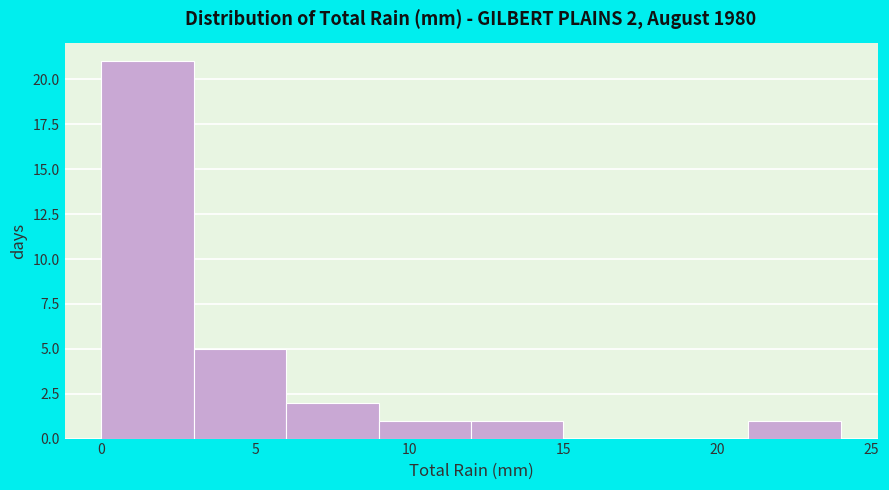

Over which range of the x-axis is the bar tallest?

0 to 3